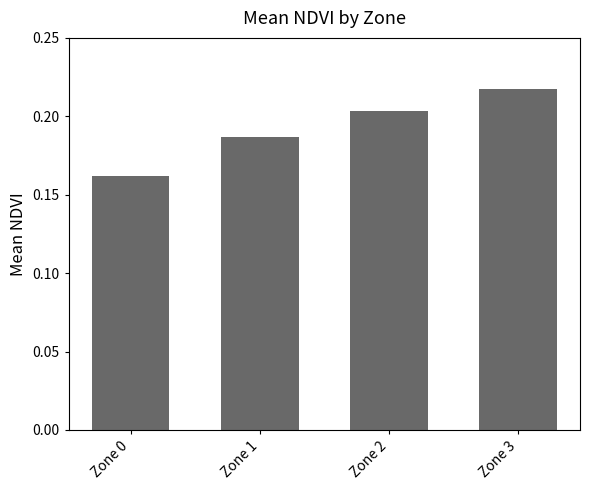

Rank the categories by value from highest to lowest.

Zone 3, Zone 2, Zone 1, Zone 0